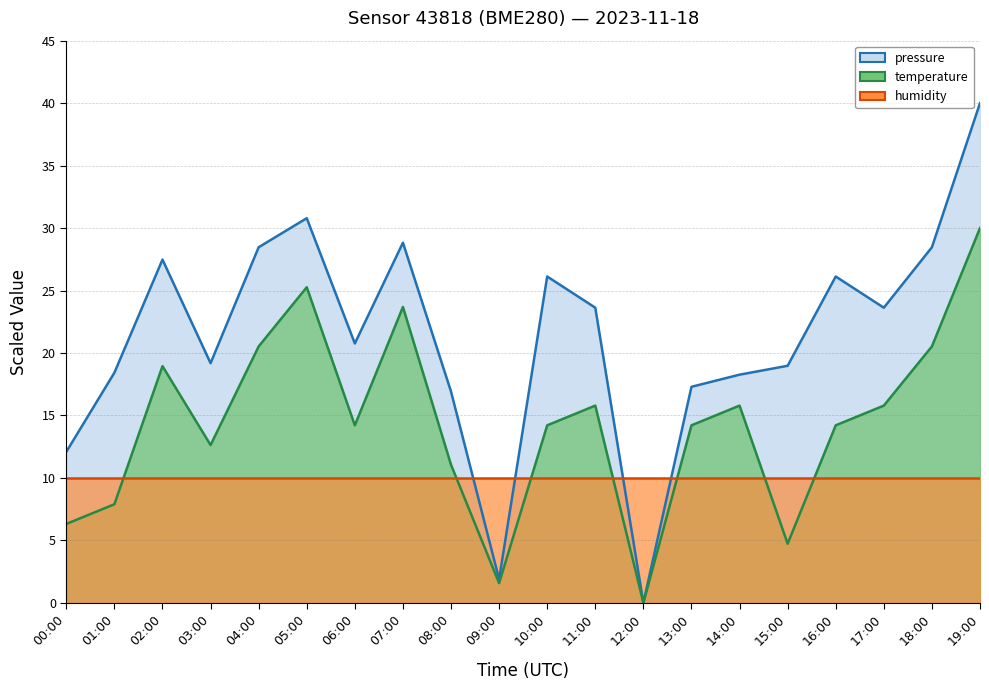

Which series has the largest total across all categories?

pressure